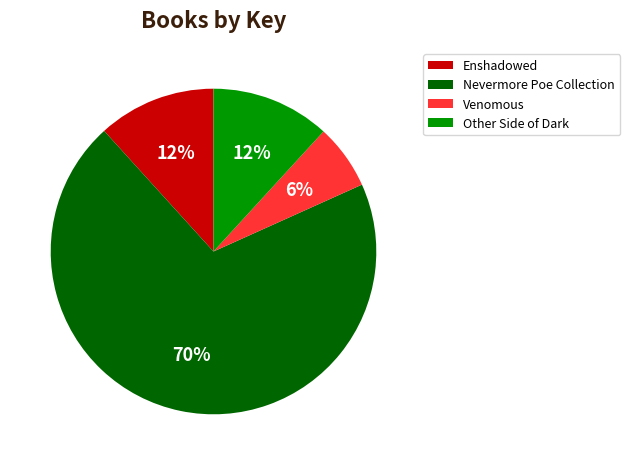

The Nevermore Poe Collection slice represents 58% of the pie. True or false?

False